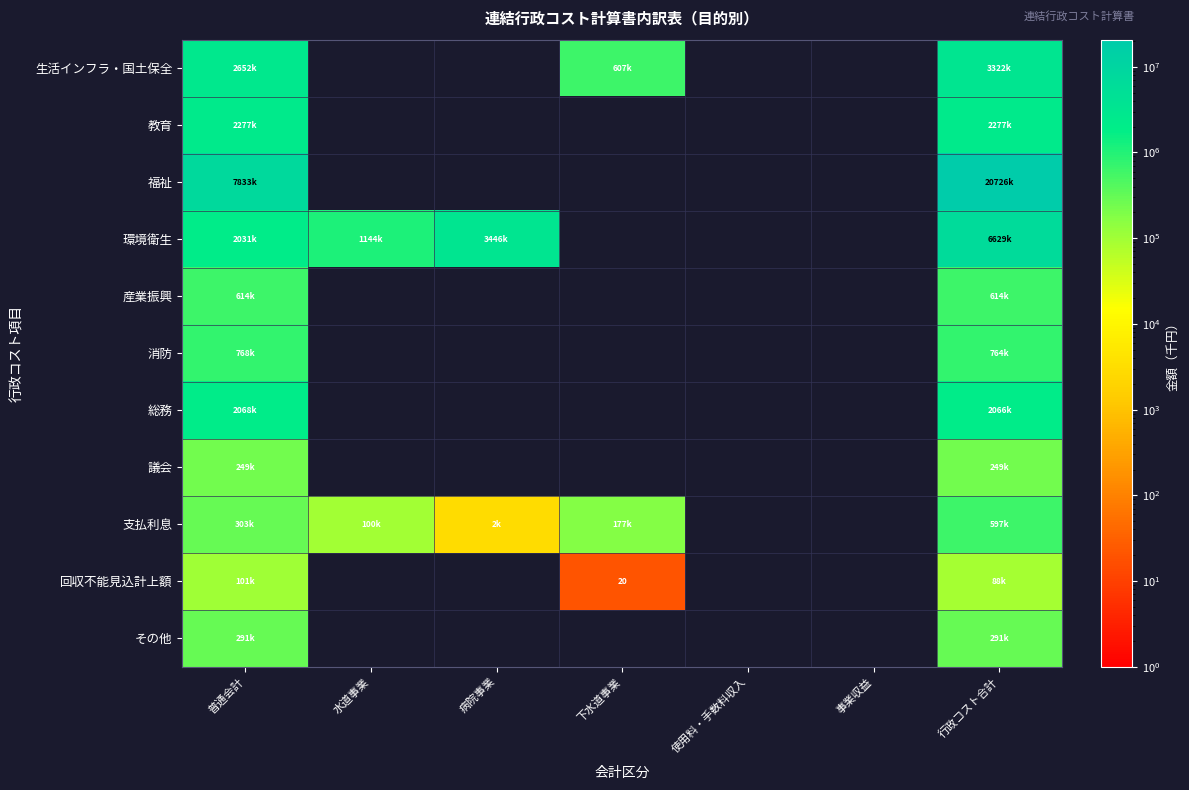

How many data points does each series have?

7